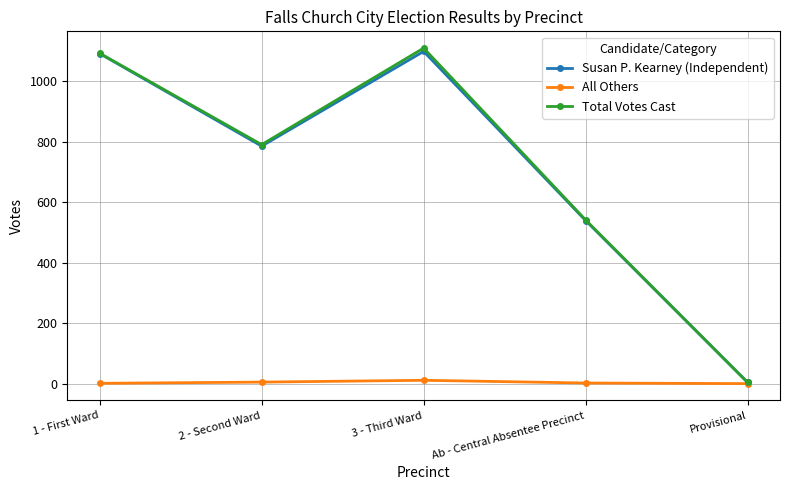

At how many categories does at least one series exceed 721?

3